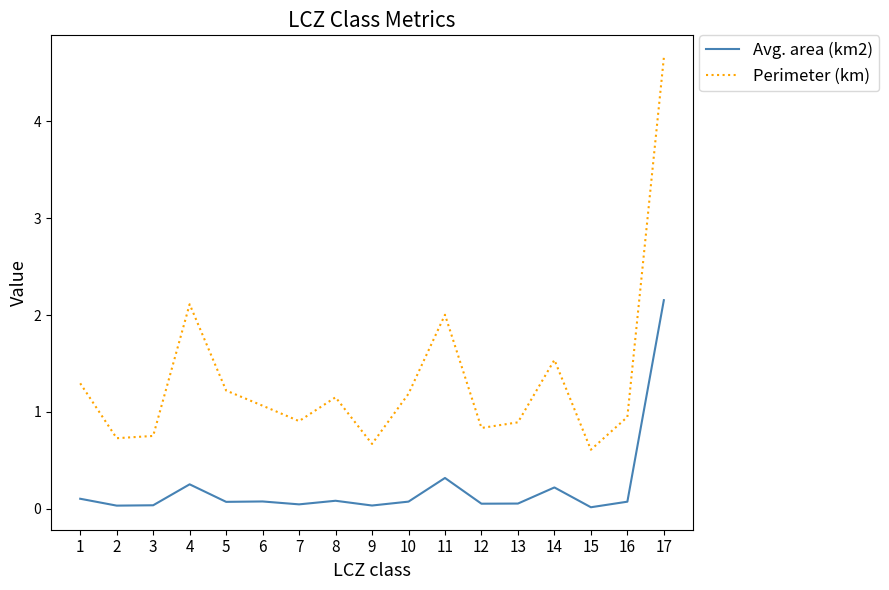

How many values in the Perimeter (km) series are below 1?

8